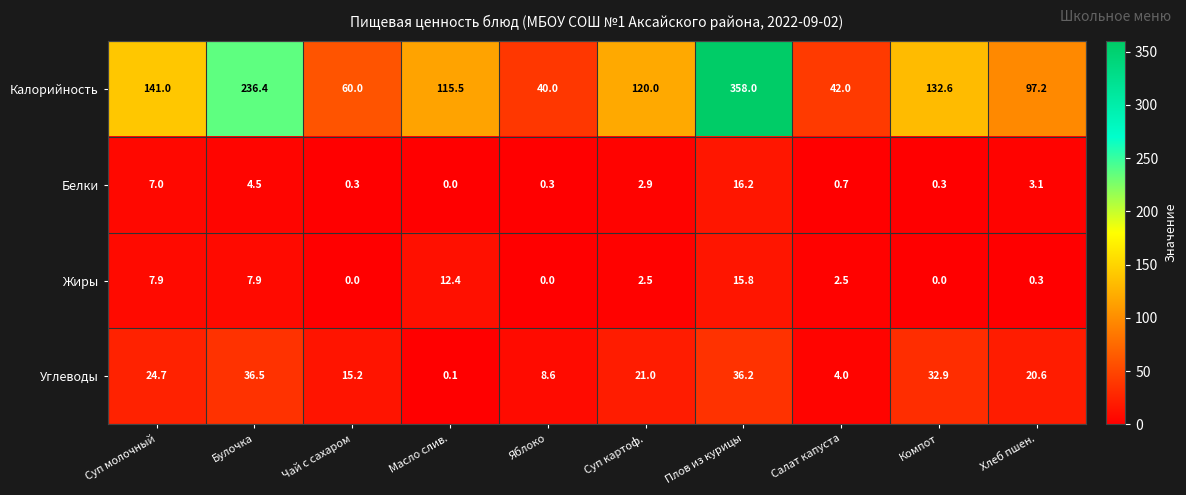

At which label does Калорийность reach its peak?

Плов из курицы